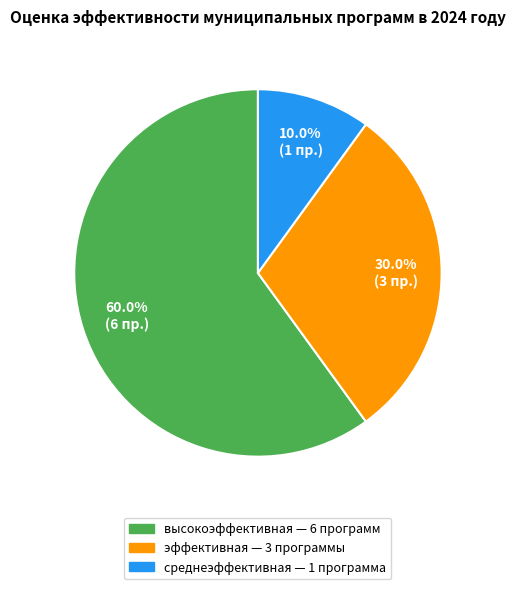

To the nearest percent, what is the difference between the среднеэффективная and эффективная slice percentages?

20%